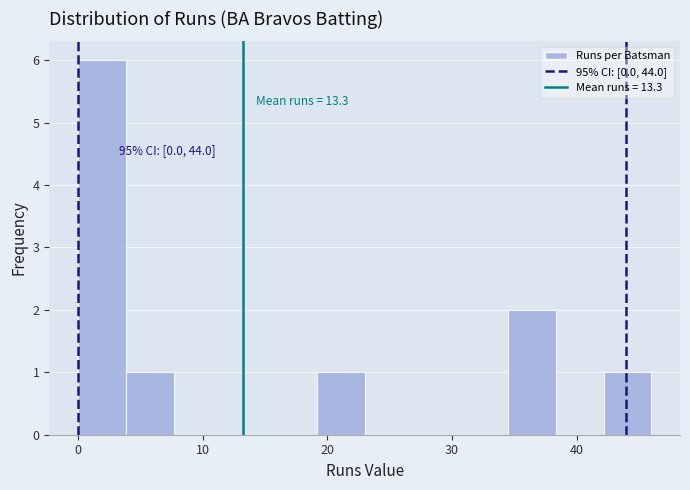

Read against the x-axis, roughly where is the centre of the tallest bar?

2